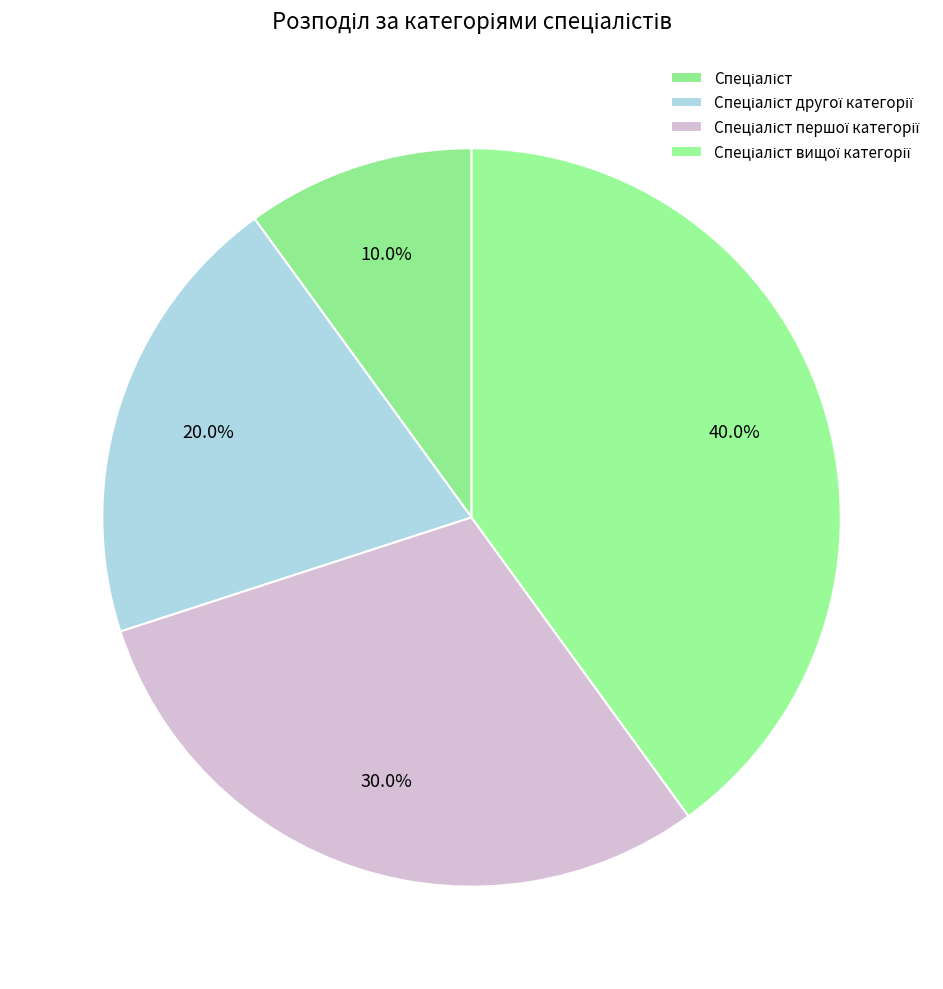

The Спеціаліст slice represents 3% of the pie. True or false?

False